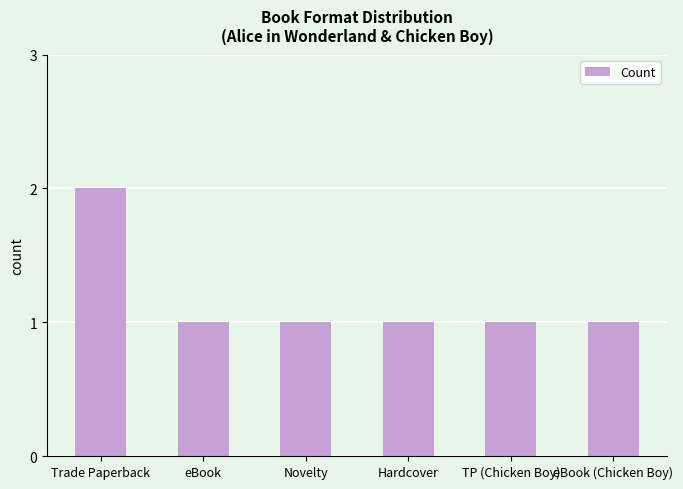

What is the label of the 1st bar from the left?

Trade Paperback